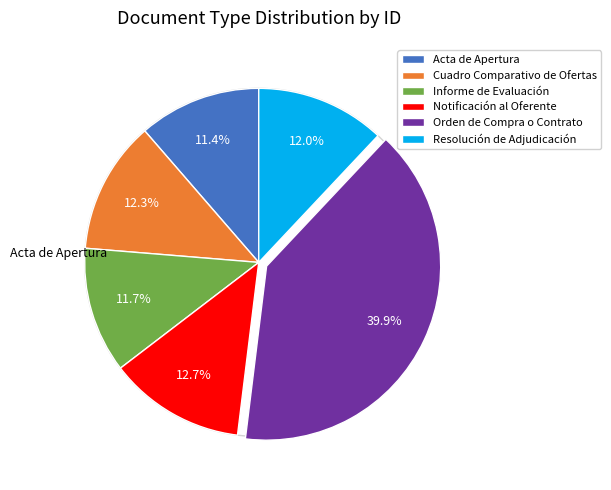

Which slice is the largest?

Orden de Compra o Contrato